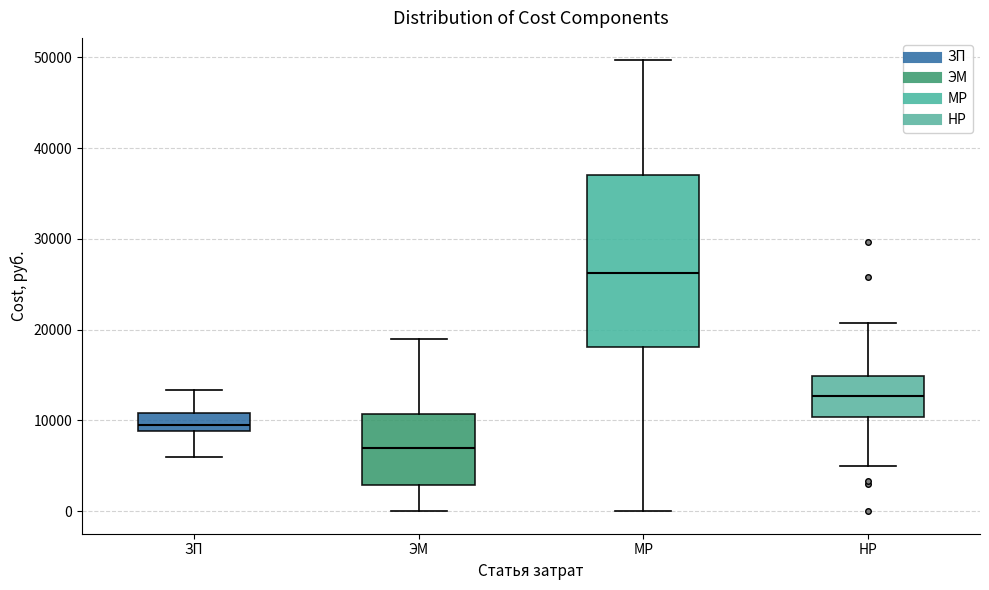

Where is the upper edge of the box for НР on the y-axis? The values are not printed on the chart, so give them approximately, as read against the axis.

15000